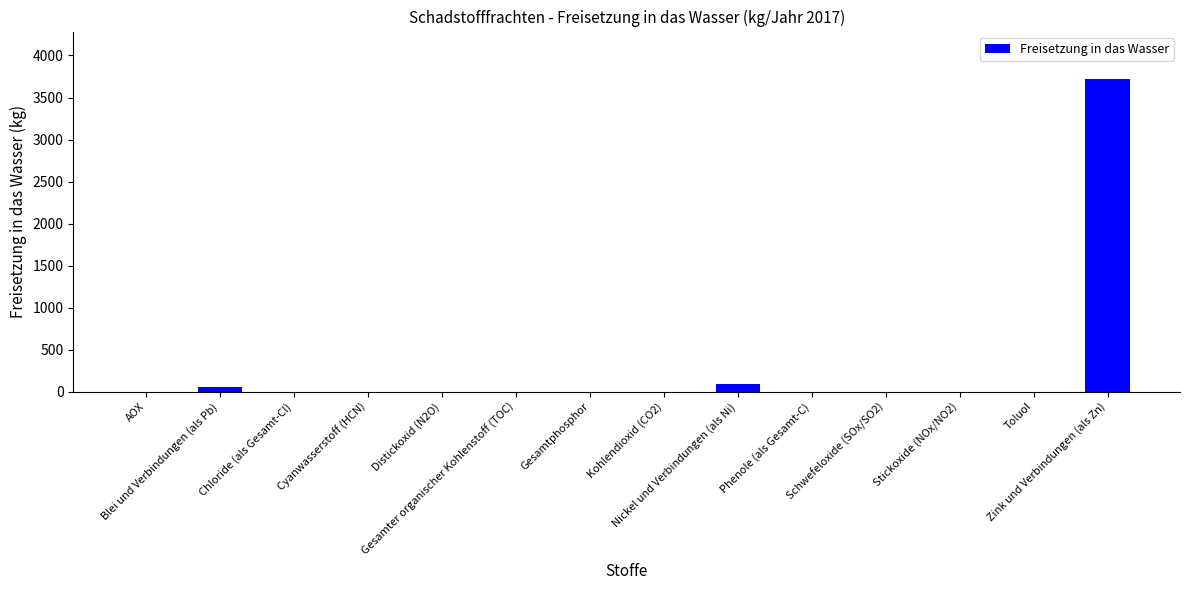

What is the sum of all values?

3865